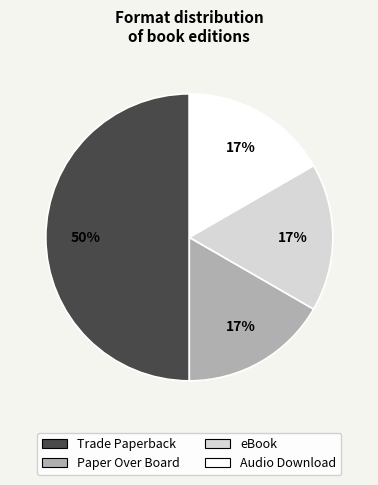

To the nearest percent, what is the difference between the largest and smallest slice percentages?

33%